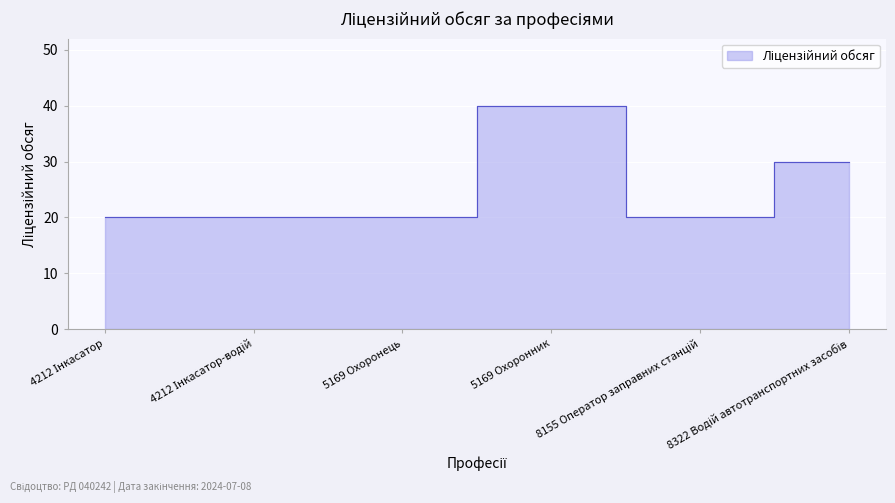

What is the sum of the values at 4212 Інкасатор and 5169 Охоронець?

40